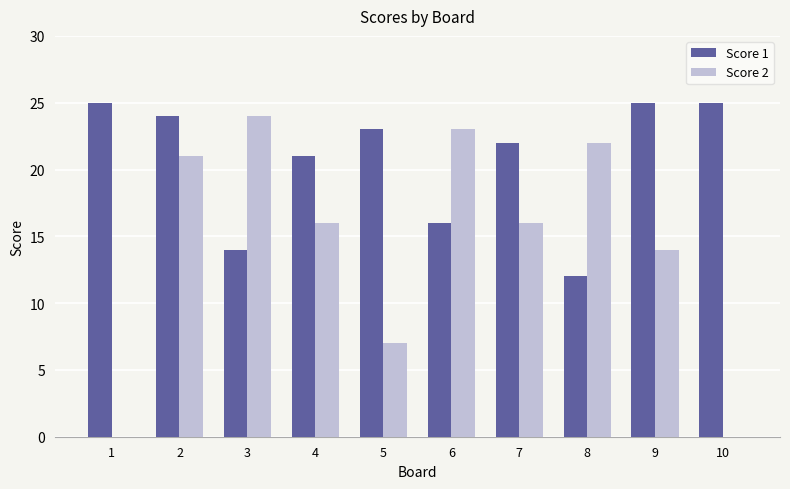

How many groups of bars are there?

10